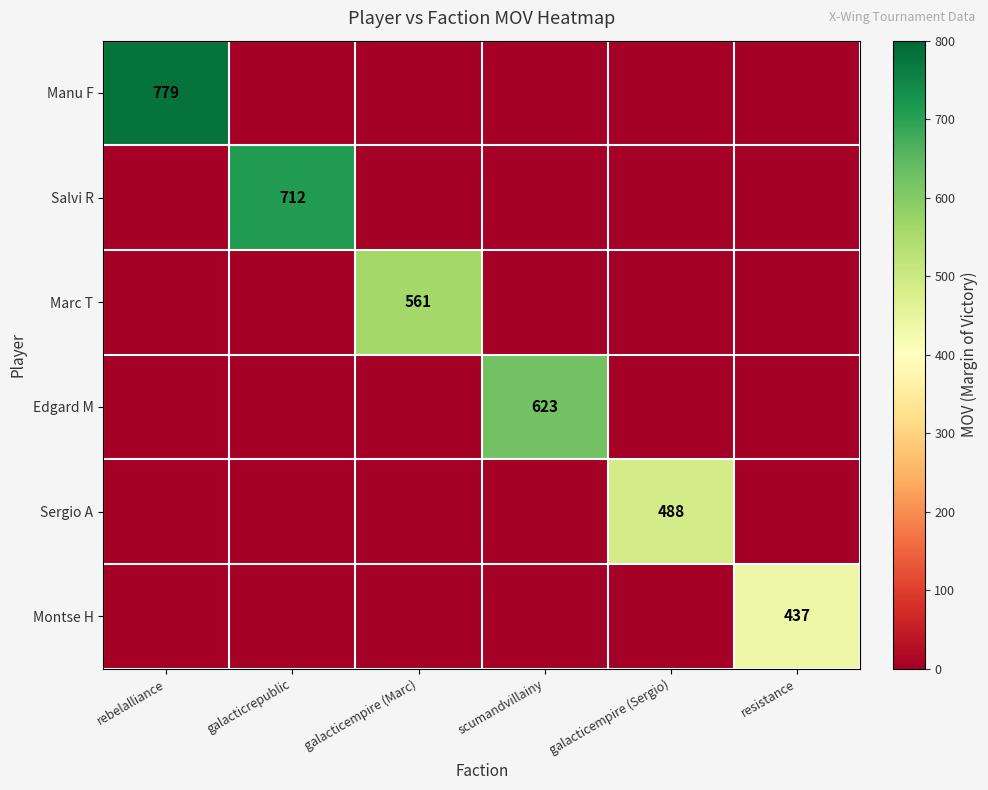

The Sergio A series shows 488 at galacticempire (Sergio). True or false?

True